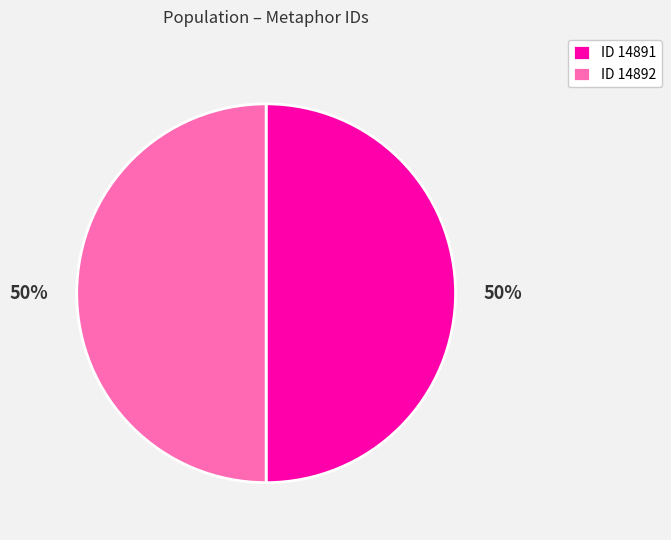

To the nearest percent, what is the average slice percentage?

50%